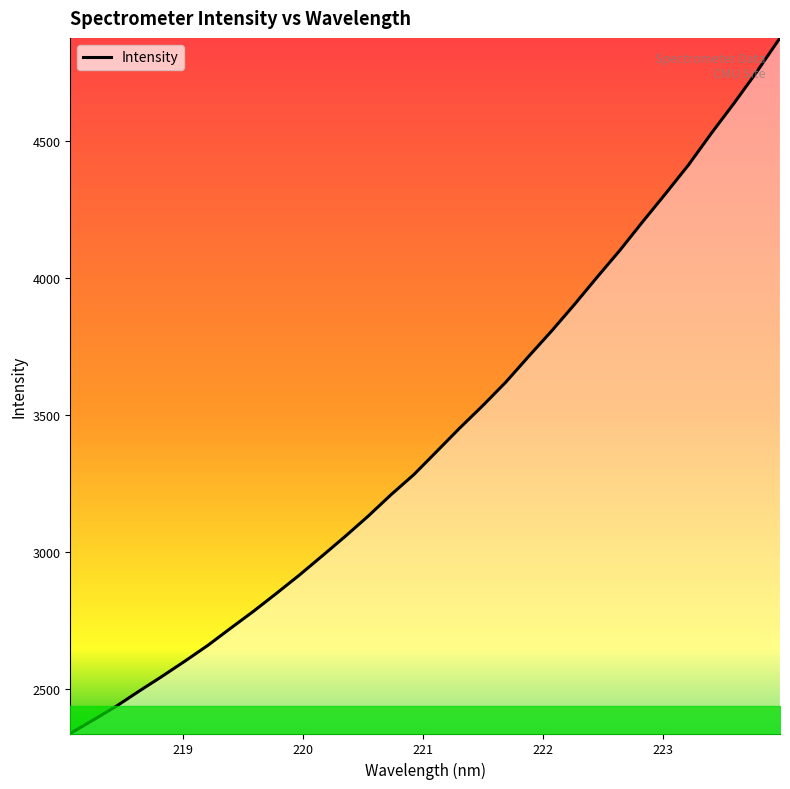

What is the maximum value shown in the chart?

4878.1